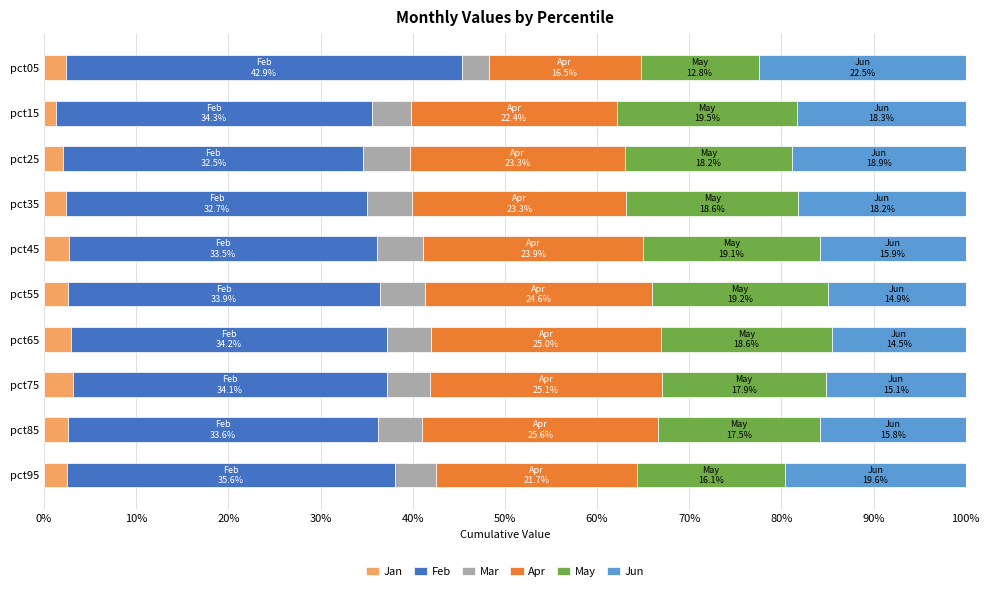

What is the total value across all series at pct85?

100.0